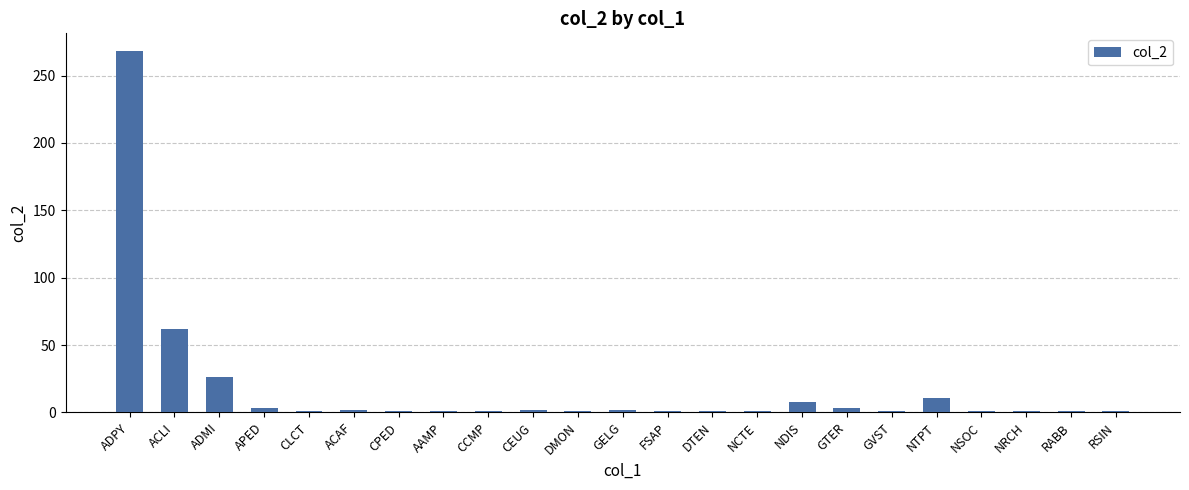

What is the difference between the maximum and minimum values?

267